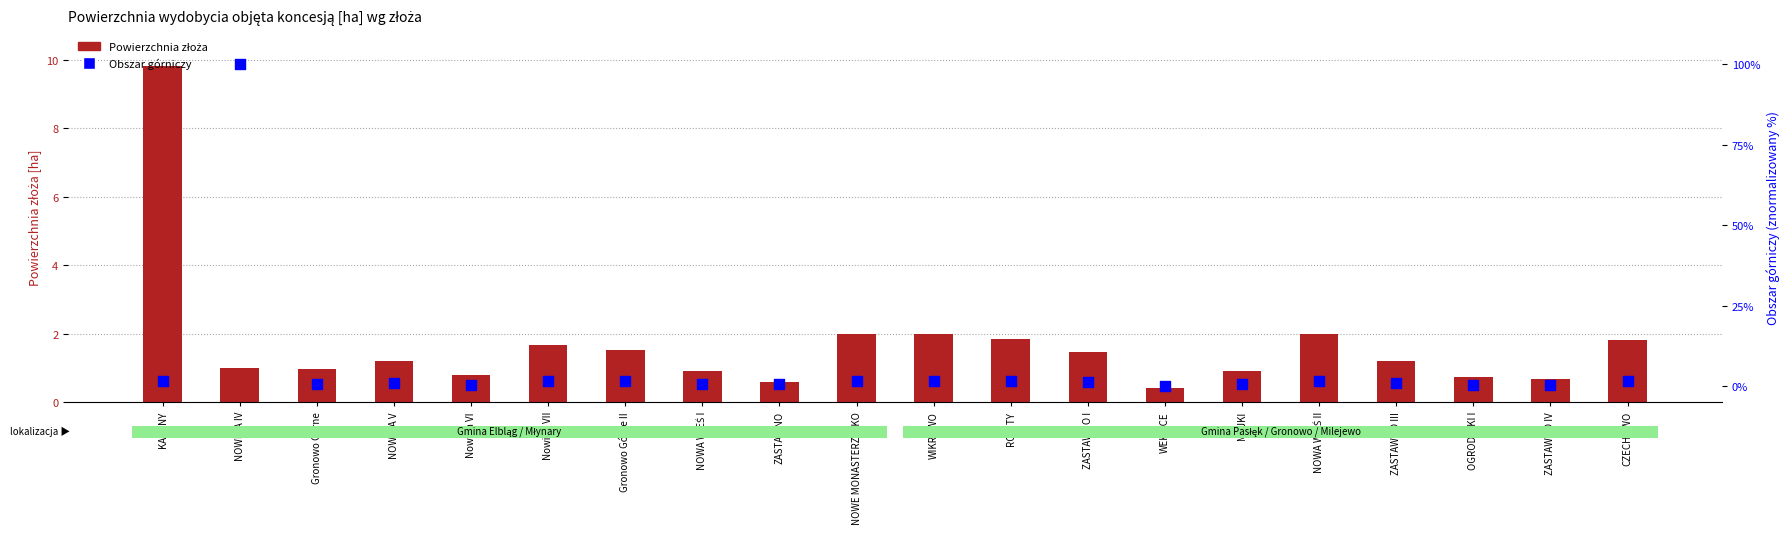

Which series reaches the minimum Y coordinate?

Obszar górniczy